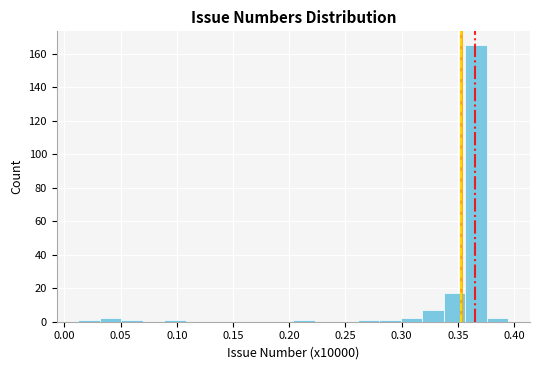

Read against the x-axis, roughly where is the centre of the tallest bar?

0.365